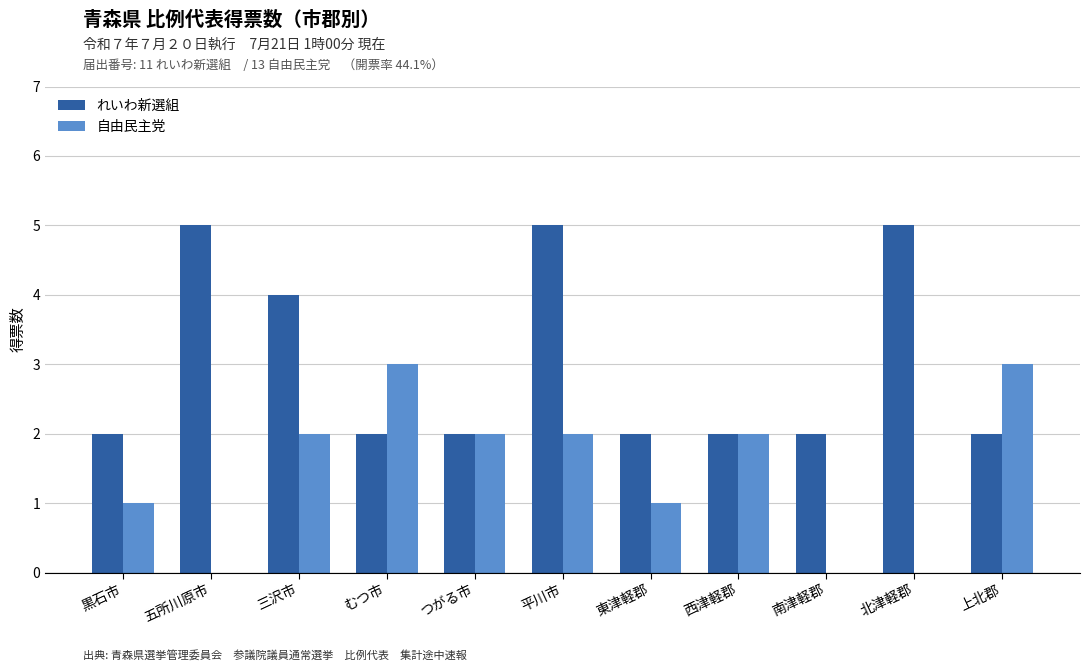

What is the approximate value of 自由民主党 at 三沢市?

2